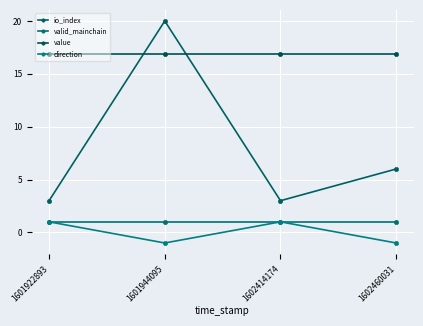

True or false: value has more than 2 interior local peaks.

False